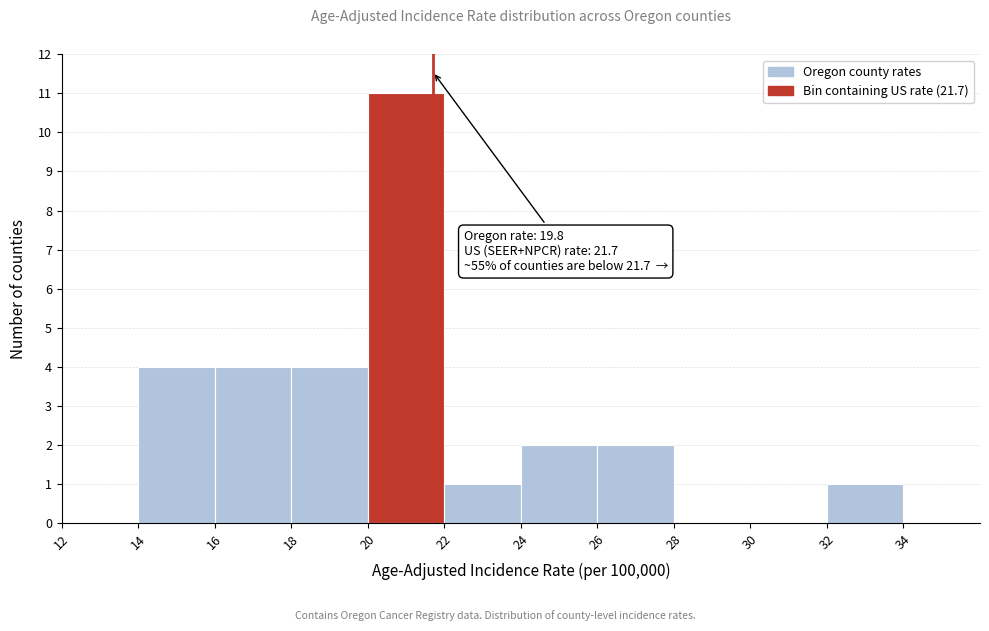

Which range on the x-axis has the tallest bar?

20 to 22